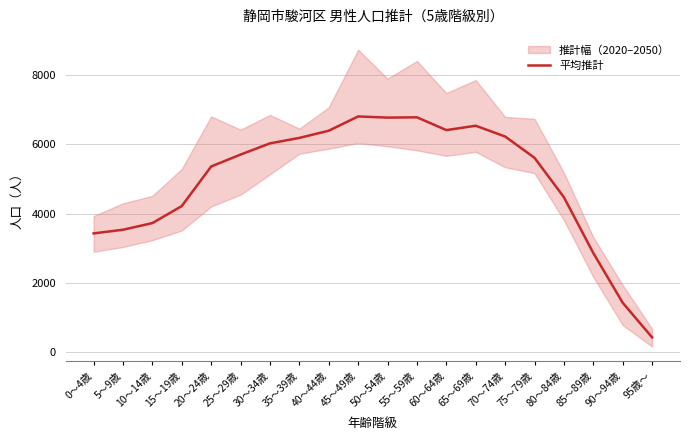

What is the ratio of the value at 70～74歳 to the value at 95歳～?

14.9